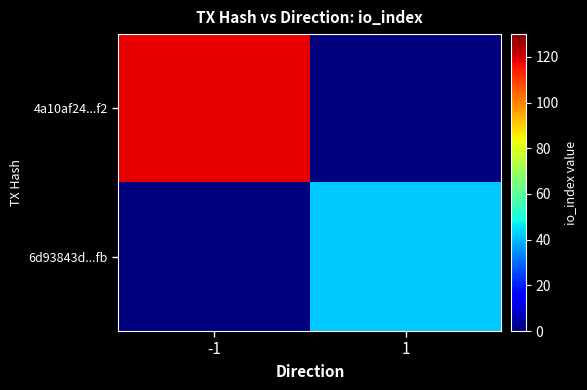

List the series in order of their peak value, highest first.

4a10af24...f2, 6d93843d...fb